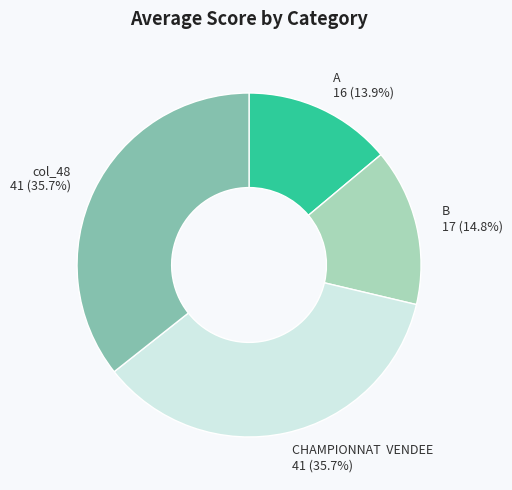

The col_48 slice represents 36% of the pie. True or false?

True